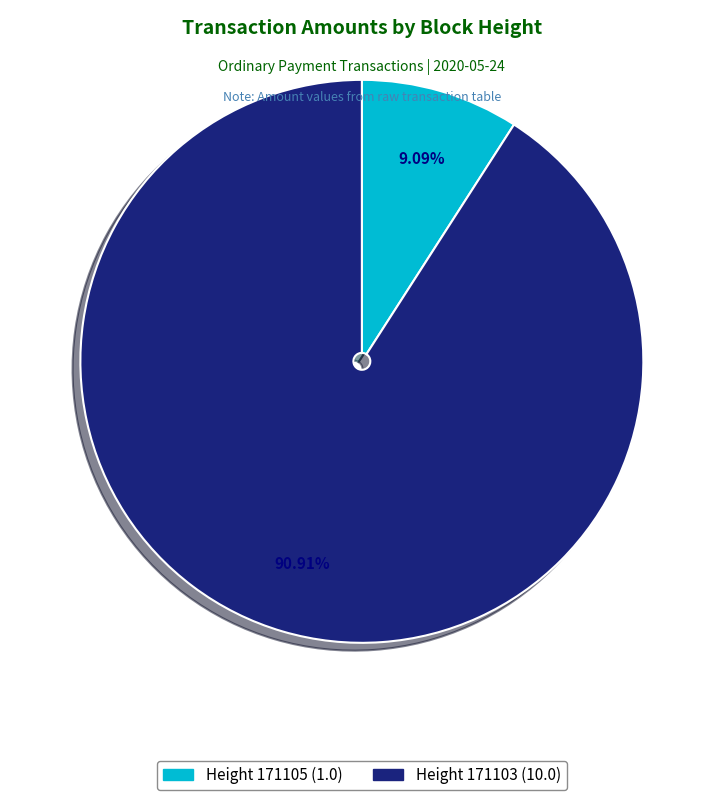

Does any single category account for the majority?

Yes